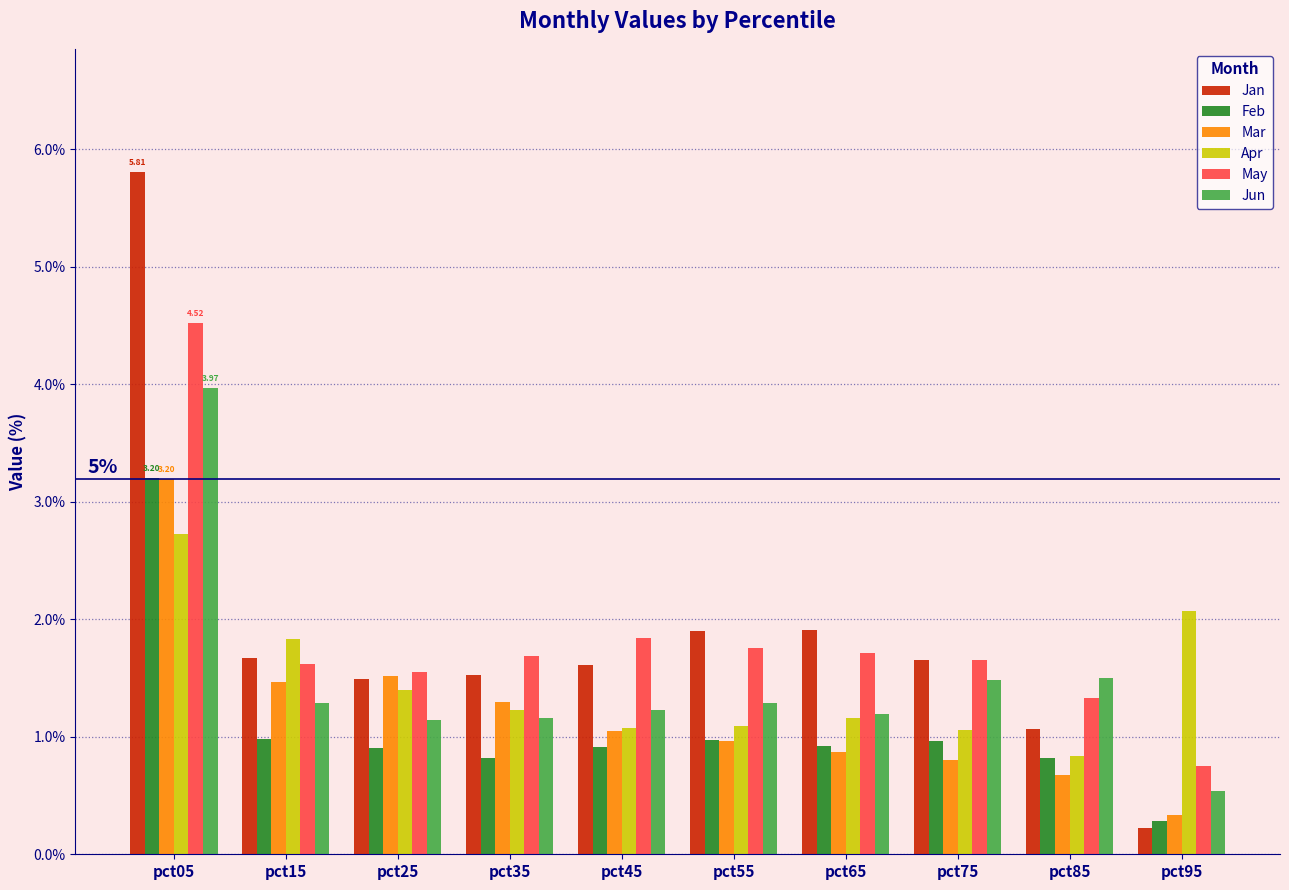

What are all the series names shown in the legend?

Jan, Feb, Mar, Apr, May, Jun